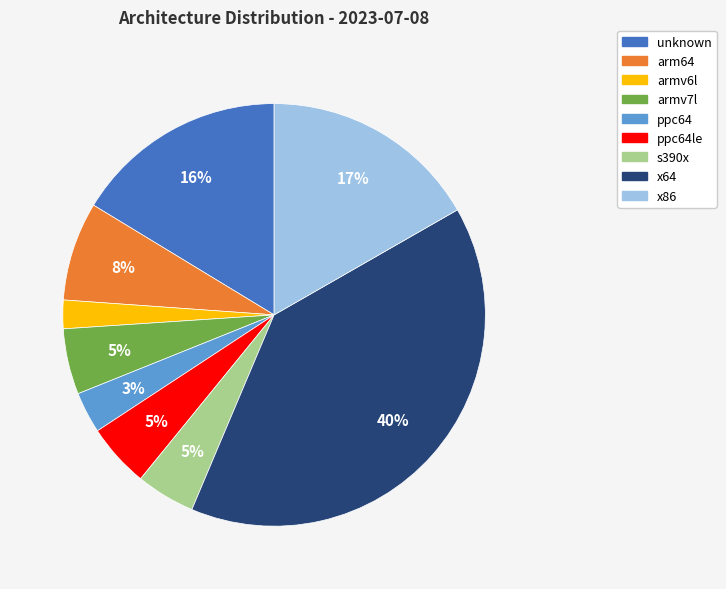

To the nearest percent, what percentage of the pie is ppc64le?

5%